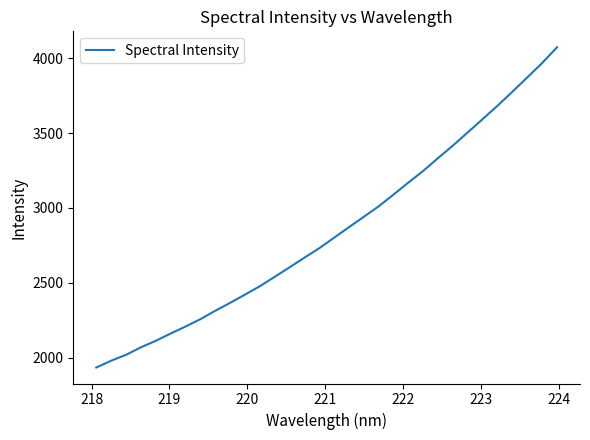

How many values exceed 2801?

16